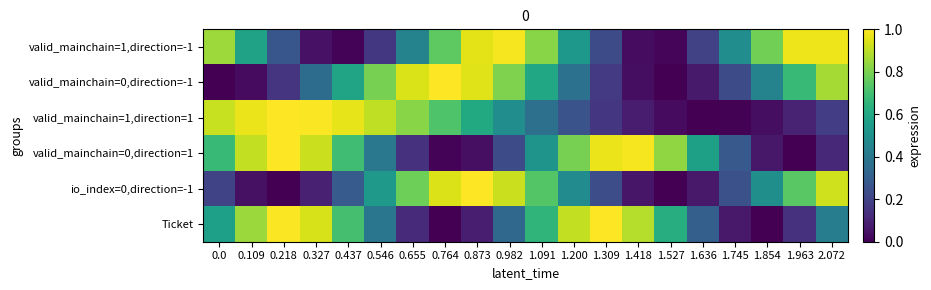

Which label corresponds to the smallest value in the chart?

1.527